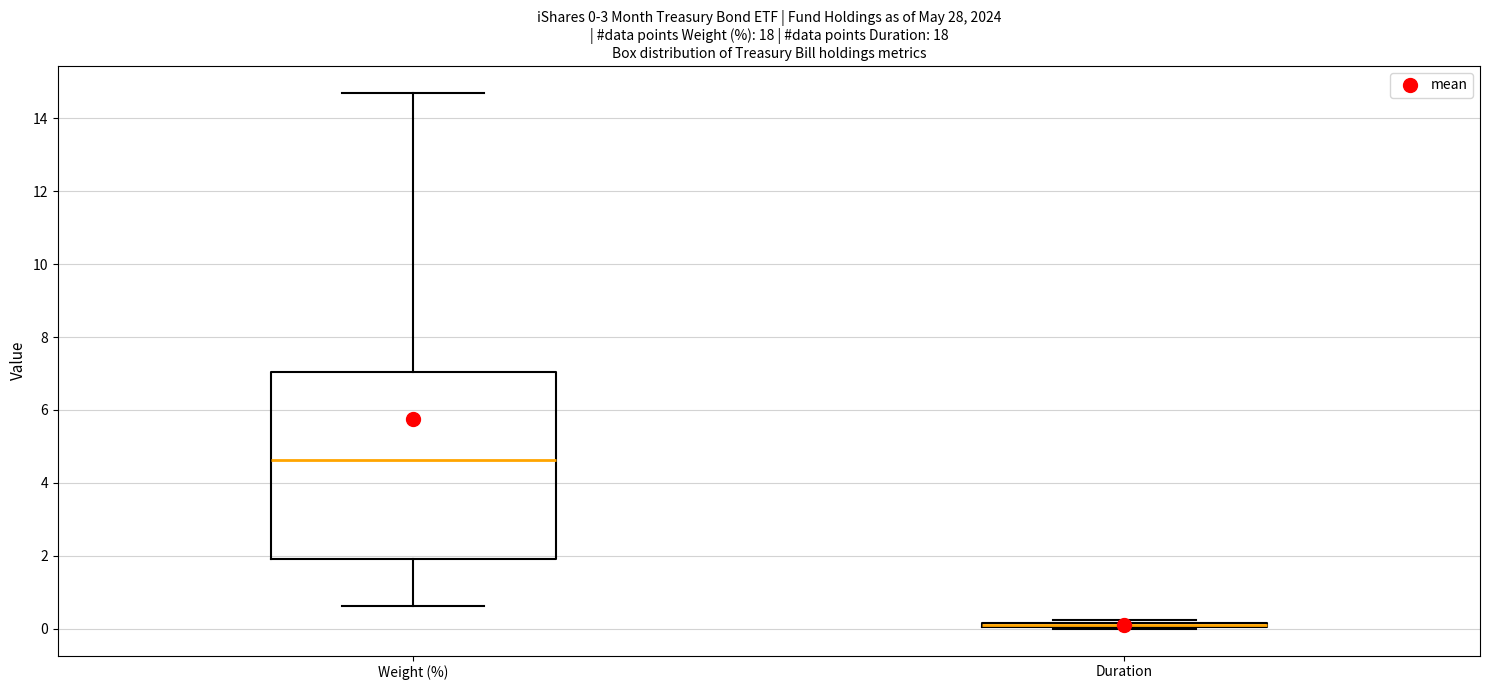

Comparing the boxes themselves (not the whiskers), which one is the tallest?

Weight (%)